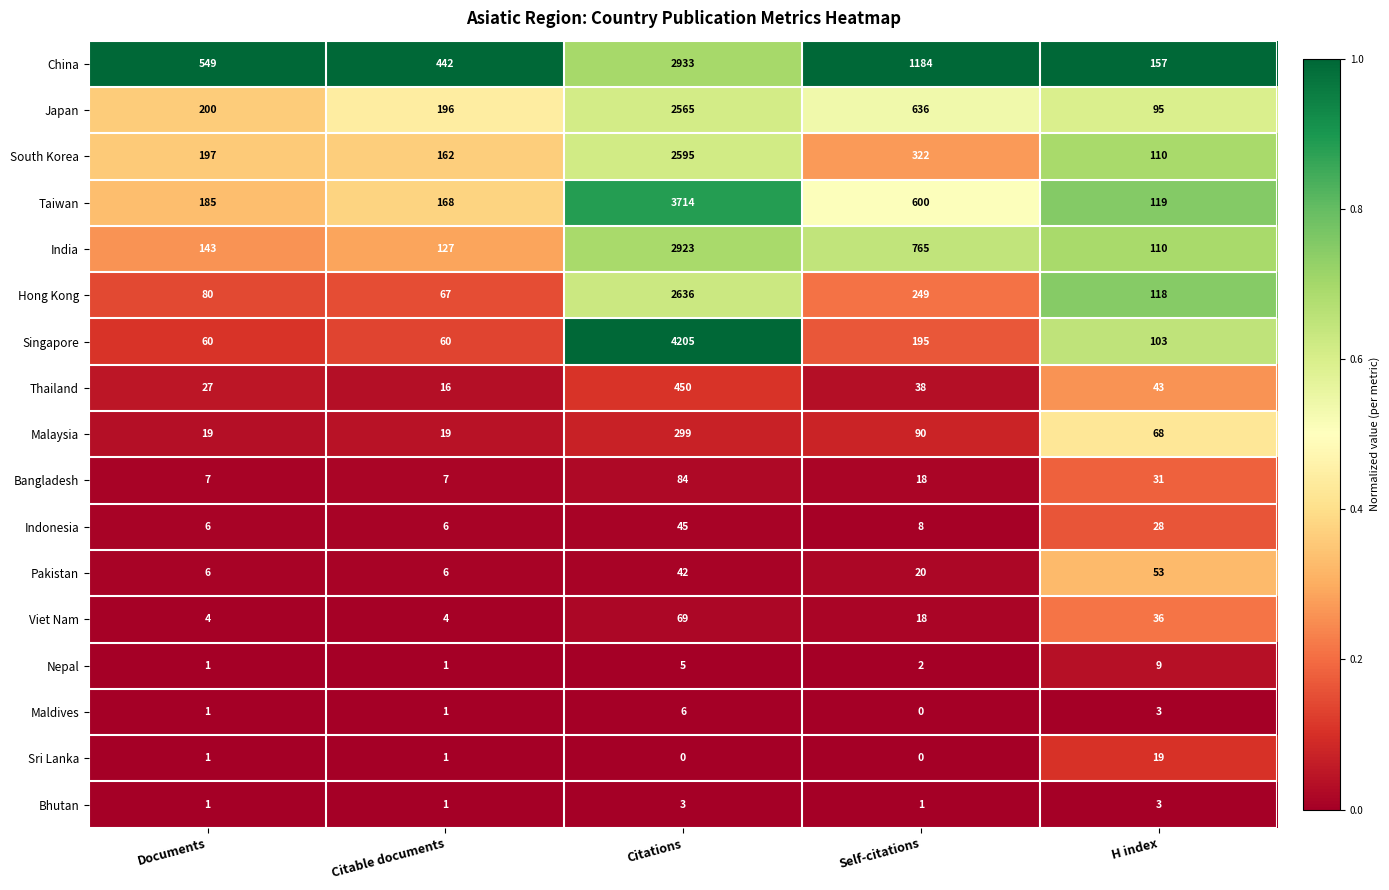

What is the spread (max minus min) of values at Citable documents?

441